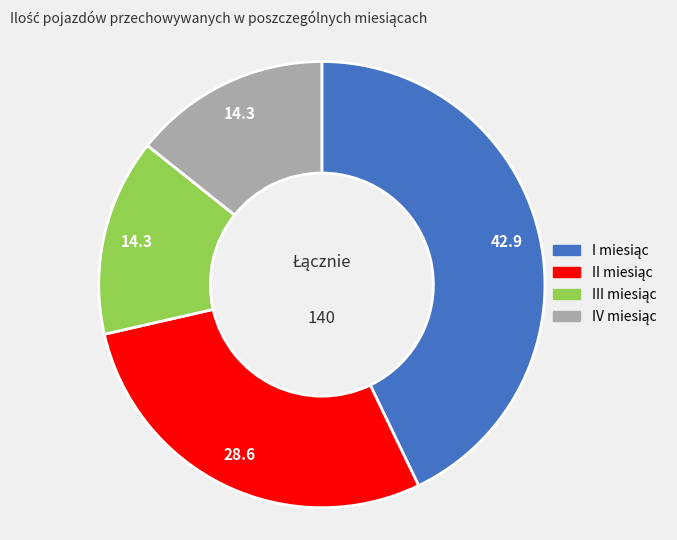

Is there any slice that represents more than half of the pie?

No